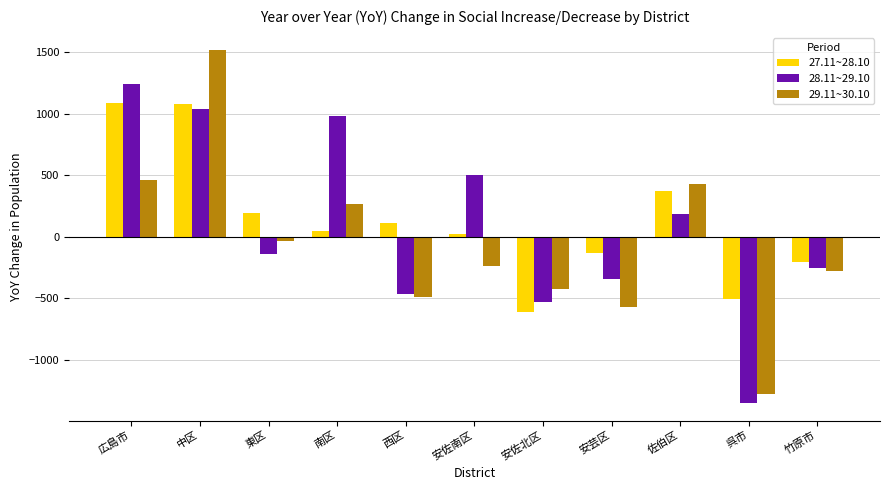

How many values in the 27.11~28.10 series are below 49?

5